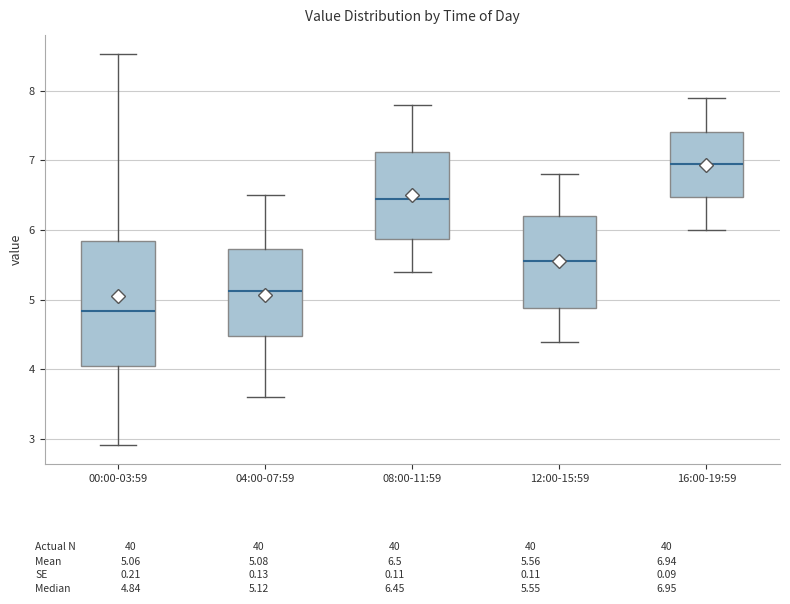

Reading left to right, read every box against the y-axis: the position of its median line, the range the box covers, and the ends of its whiskers. The values are not printed on the chart, so give them approximately, as read against the axis.

00:00-03:59: median 4.8, box 4.0 to 5.8, whiskers 2.9 to 8.5
04:00-07:59: median 5.1, box 4.5 to 5.7, whiskers 3.6 to 6.5
08:00-11:59: median 6.5, box 5.9 to 7.1, whiskers 5.4 to 7.8
12:00-15:59: median 5.6, box 4.9 to 6.2, whiskers 4.4 to 6.8
16:00-19:59: median 7.0, box 6.5 to 7.4, whiskers 6.0 to 7.9